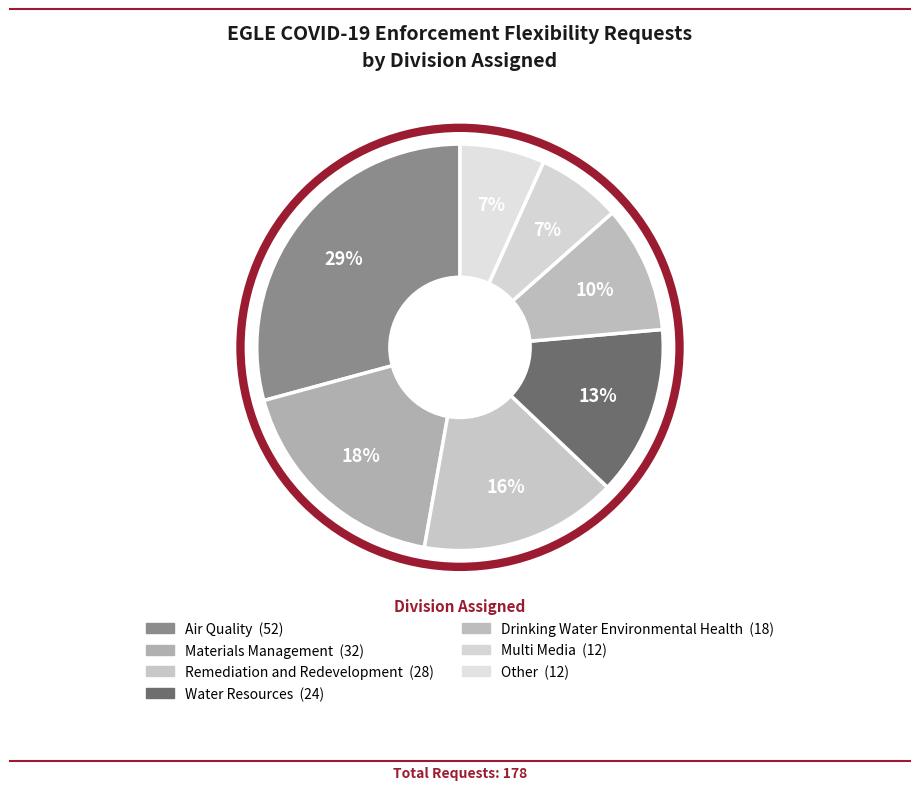

Does Materials Management represent more than half of the total?

No